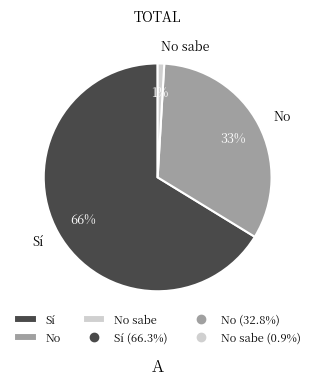

Rank the categories by value from lowest to highest.

No sabe, No, Sí